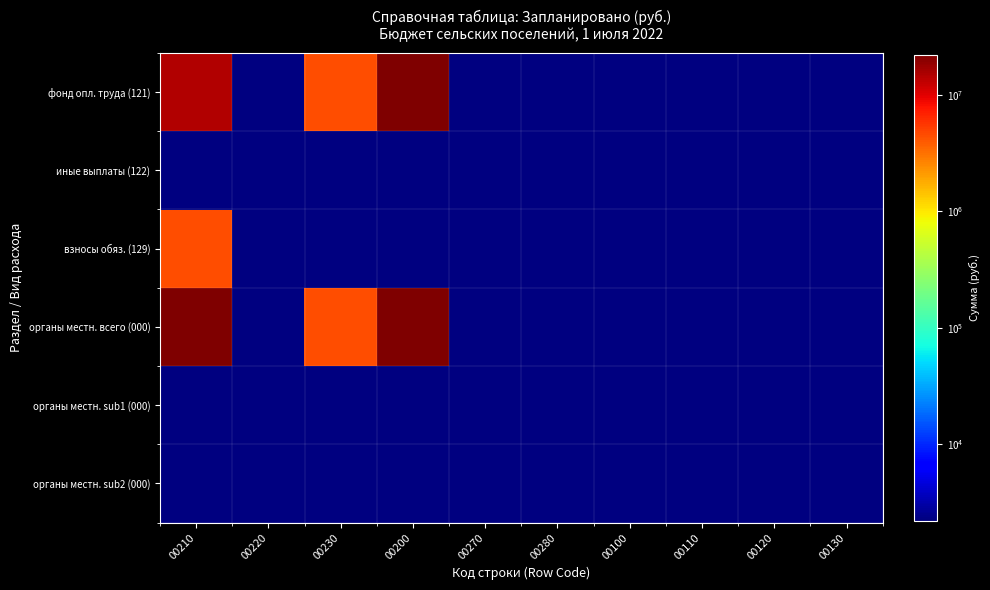

What is the total value across all series at 00230?

8840810